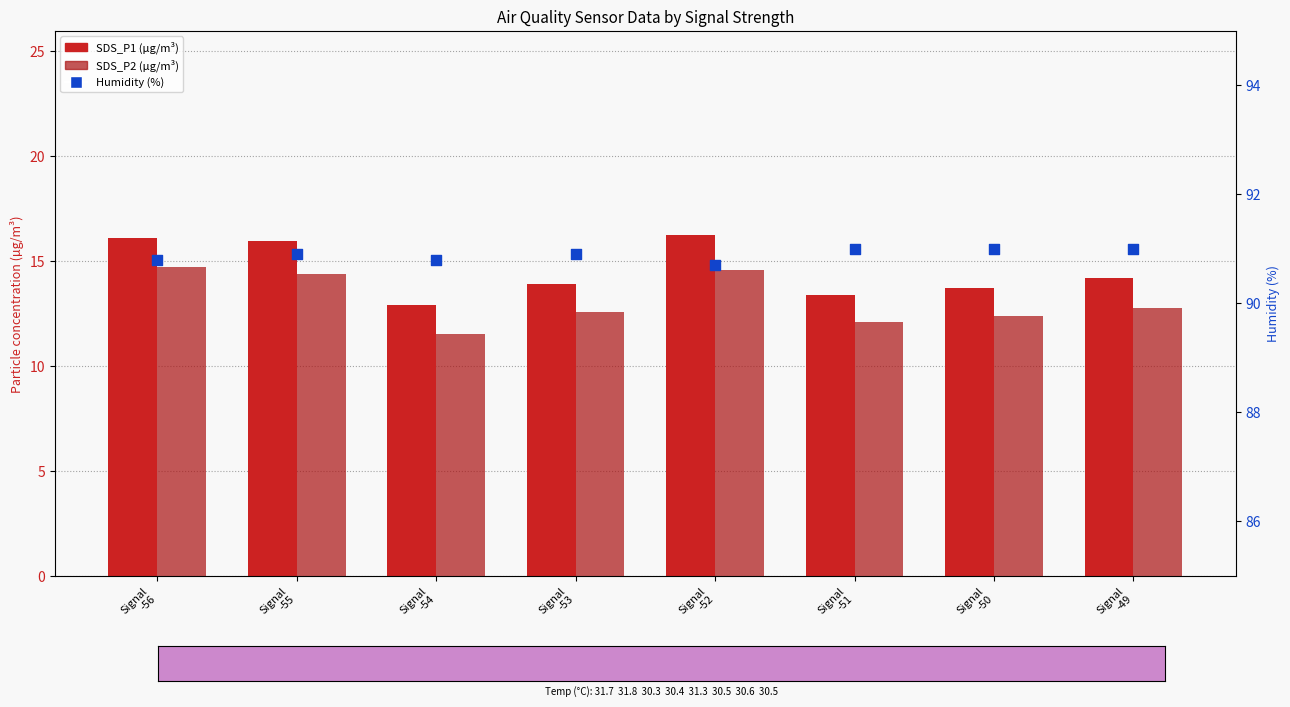

What is the total value across all series at Signal
-50?

117.1